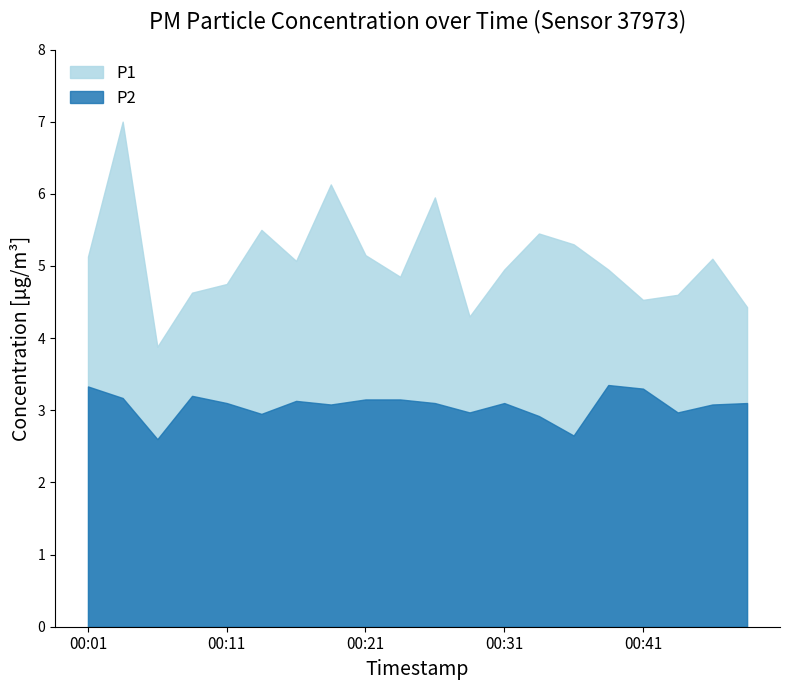

What is the minimum value for P2?

2.6